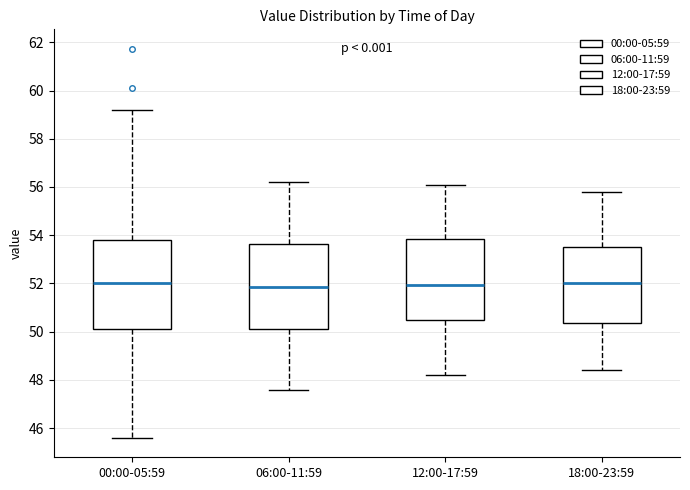

Reading left to right, transcribe this box plot: for each box, give where its median line is, the range the box spans, and where its two whiskers end, as read against the y-axis. The values are not printed on the chart, so give them approximately, as read against the axis.

00:00-05:59: median 52.0, box 50.2 to 53.8, whiskers 45.6 to 59.2
06:00-11:59: median 51.8, box 50.2 to 53.6, whiskers 47.6 to 56.2
12:00-17:59: median 52.0, box 50.4 to 53.8, whiskers 48.2 to 56.2
18:00-23:59: median 52.0, box 50.4 to 53.6, whiskers 48.4 to 55.8